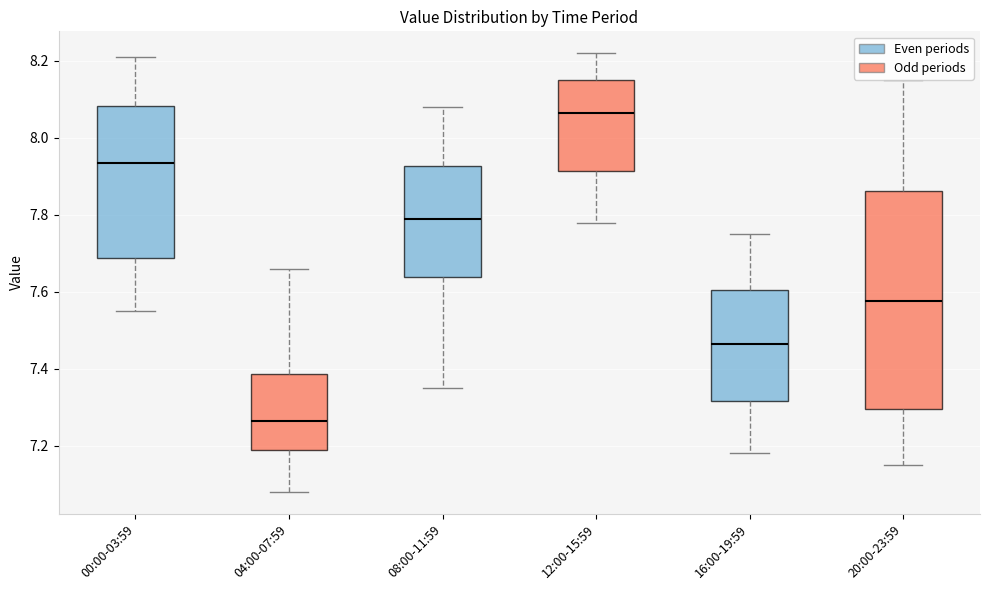

Where is the lower edge of the box for 16:00-19:59 on the y-axis? The values are not printed on the chart, so give them approximately, as read against the axis.

7.32